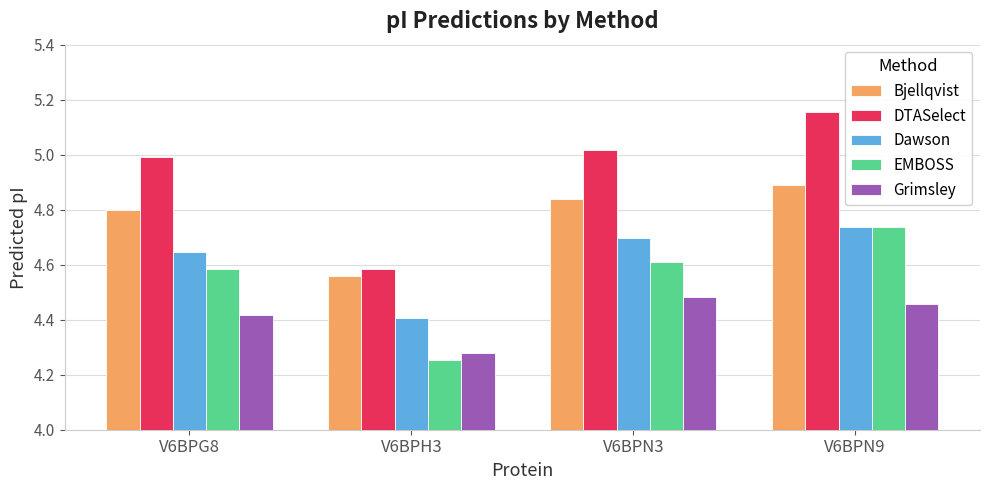

What is the difference between the second highest and minimum values in the Grimsley series?

0.2